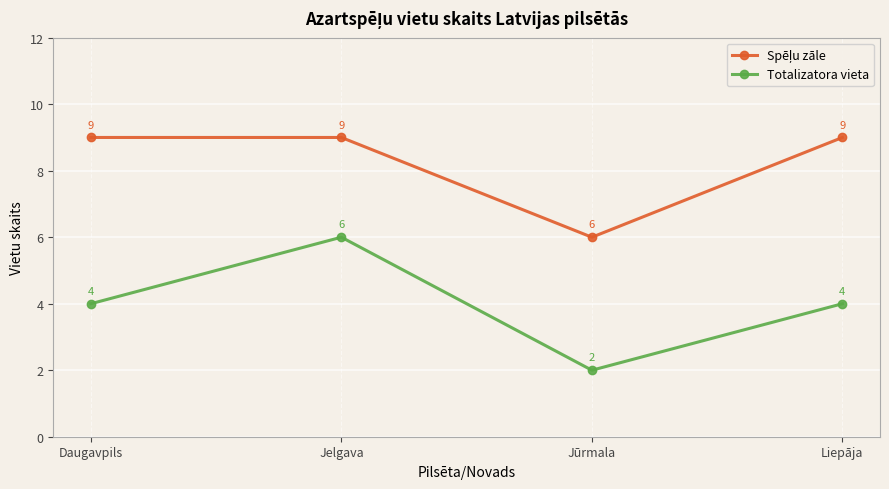

How many interior local valleys does the Totalizatora vieta series have?

1